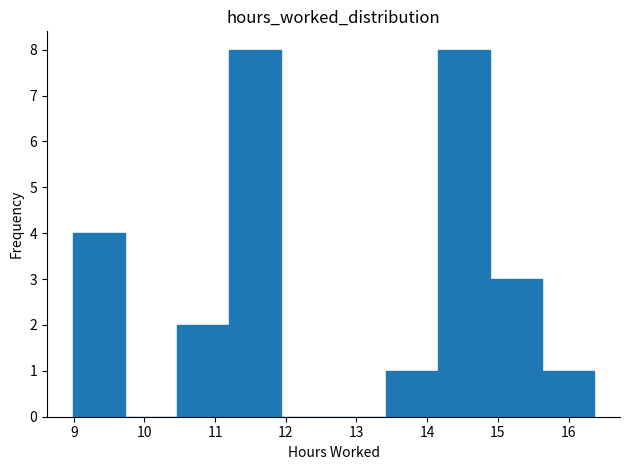

How tall is the bar that spans 11.2 to 11.9 on the x-axis? Neither the bar edges nor the heights are printed on the chart, so give them approximately, as read against the axes.

8